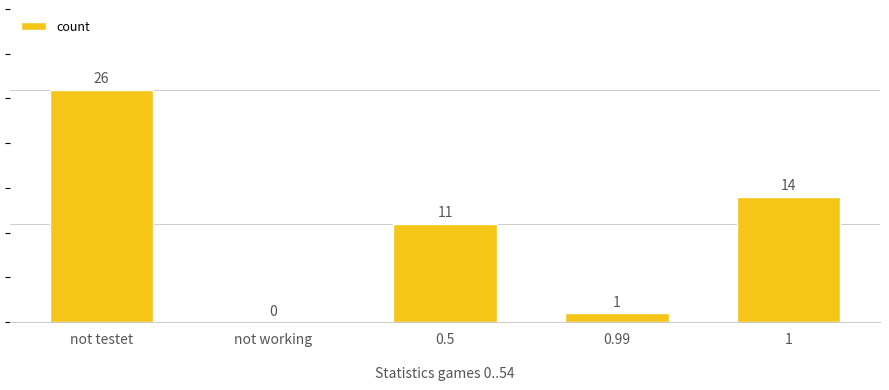

Does the chart contain stacked bars?

No